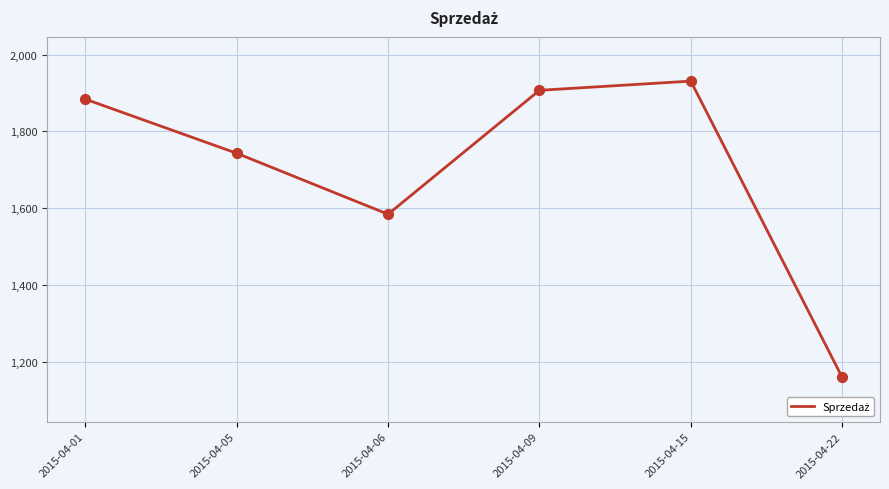

What is the ratio of the value at 2015-04-09 to the value at 2015-04-05?

1.1